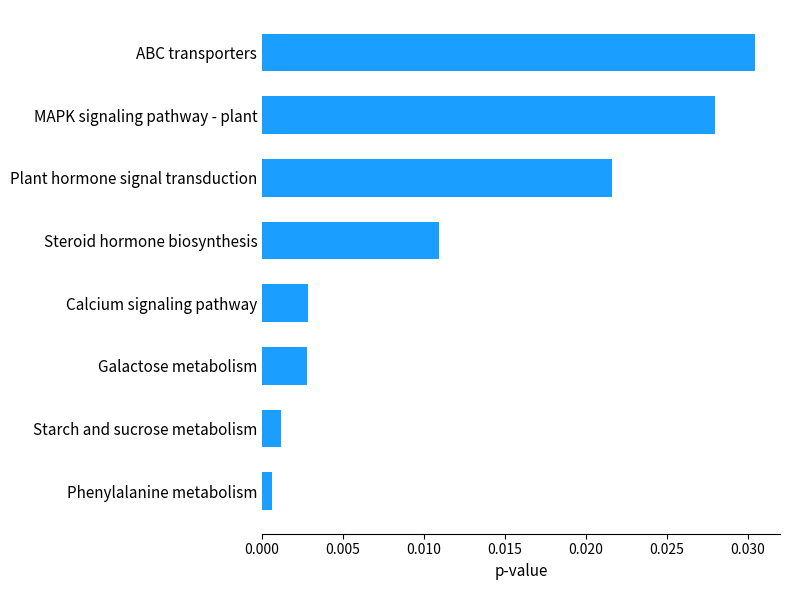

Which has a higher value, Plant hormone signal transduction or Phenylalanine metabolism?

Plant hormone signal transduction